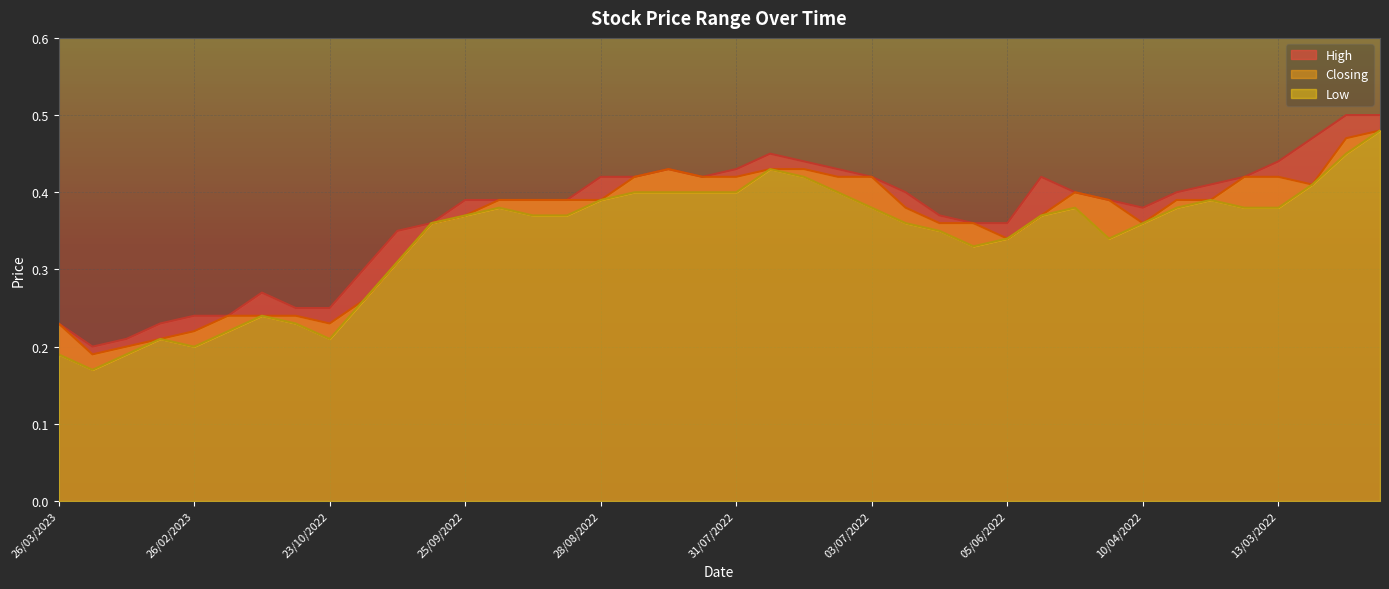

True or false: Low and Closing intersect in this chart.

False